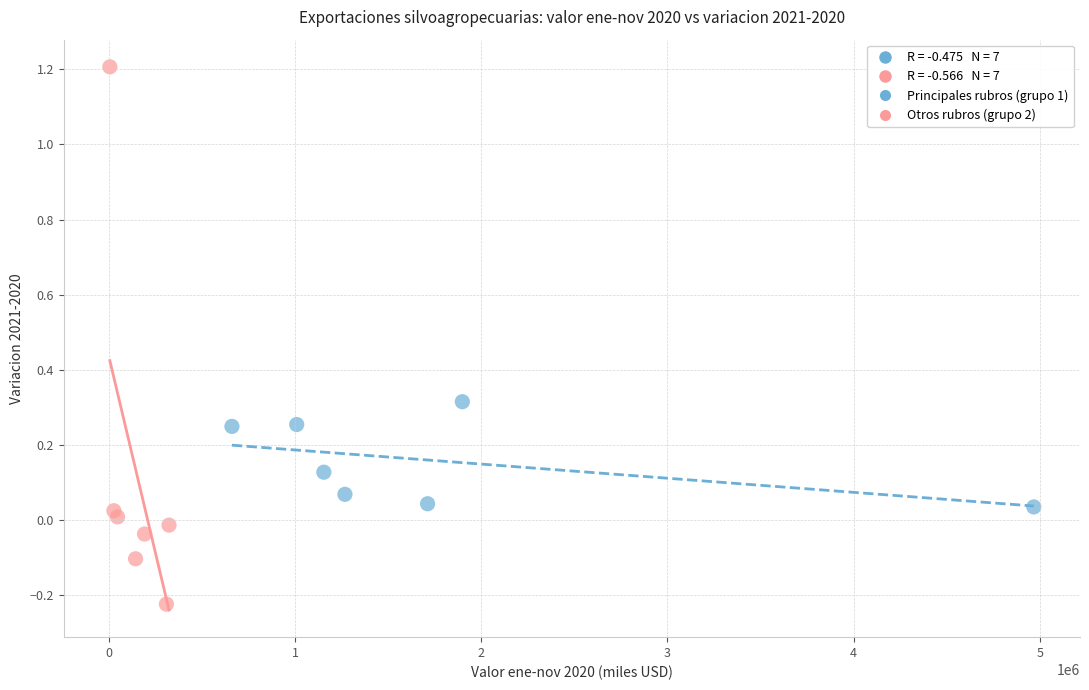

Which series reaches the minimum Y coordinate?

Otros rubros (grupo 2)